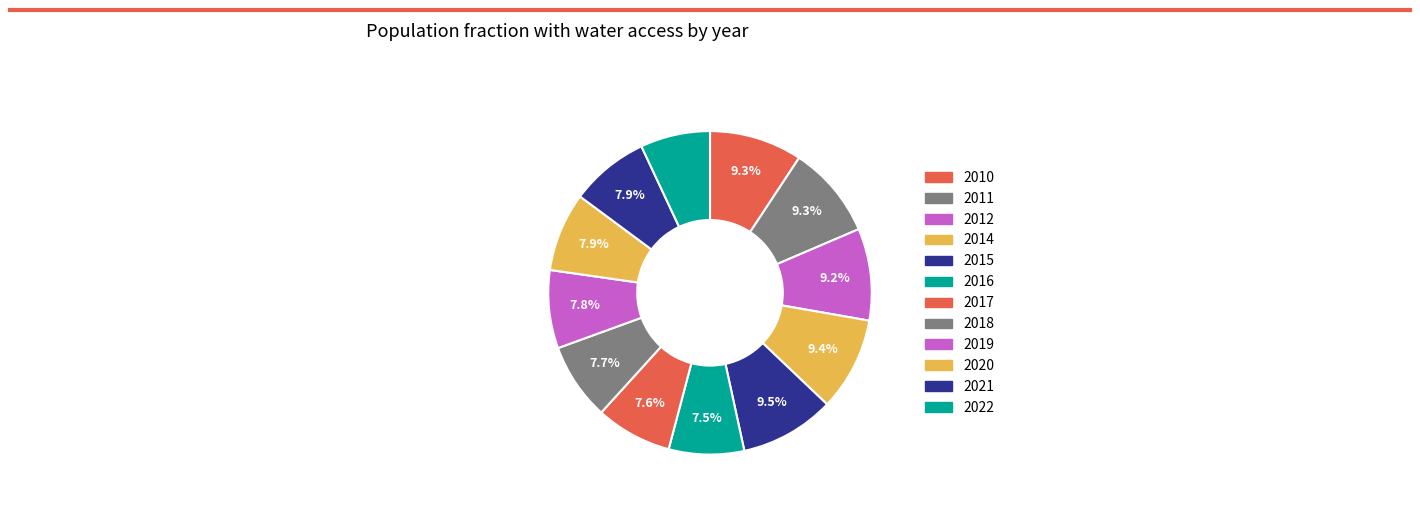

Count the number of slices in the pie.

12